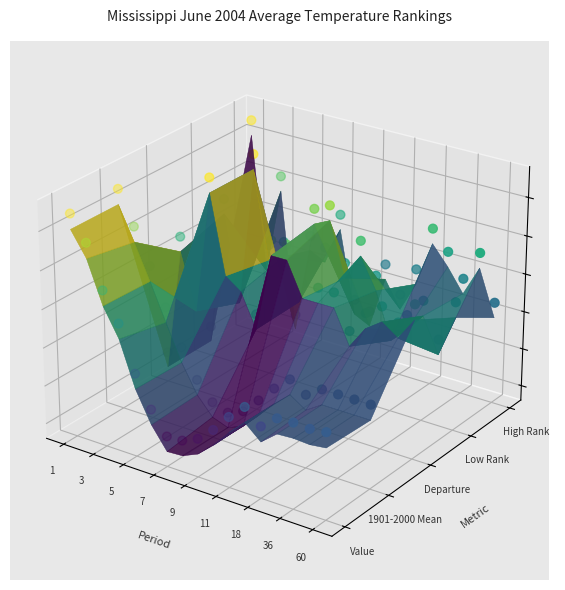

Where does the Departure series first go above 0?

3